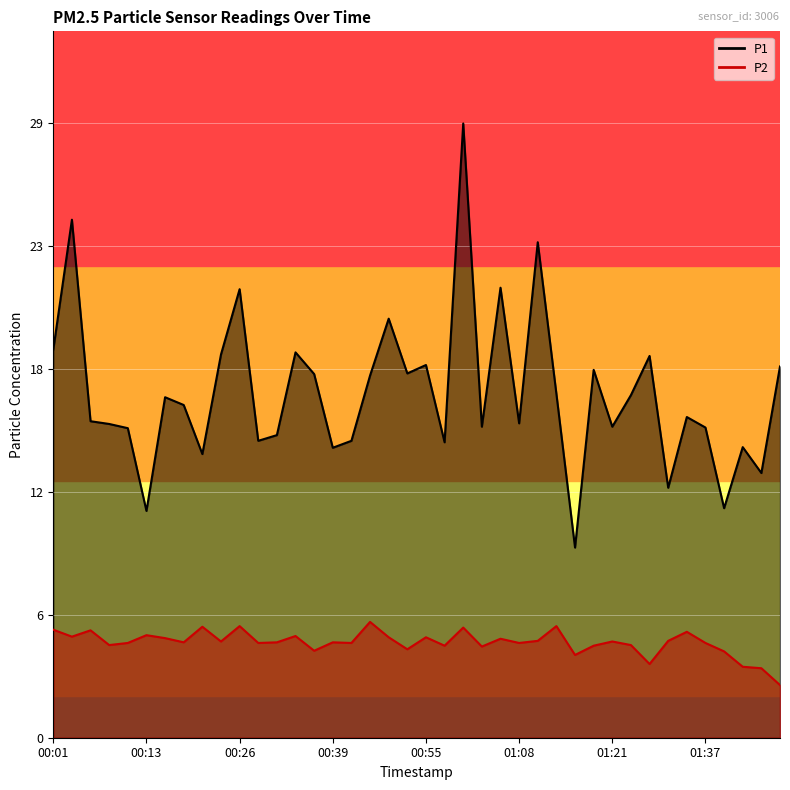

Is the value of P1 at 00:36 greater than the value of P2 at 00:16?

Yes